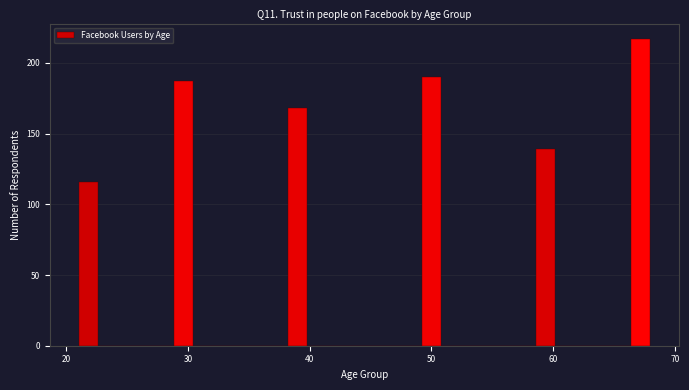

Around what value on the x-axis is the tallest bar? Give the approximate position of its centre, as read against the axis.

67